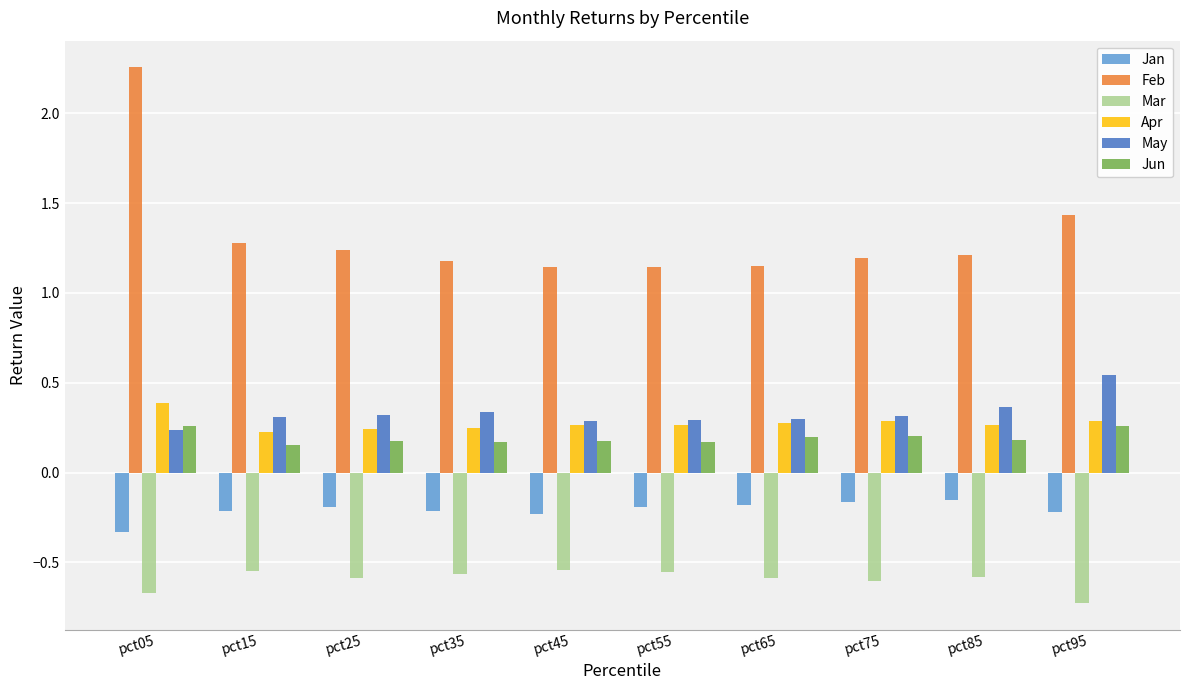

Is it true that Apr equals 0.4 at pct25?

False